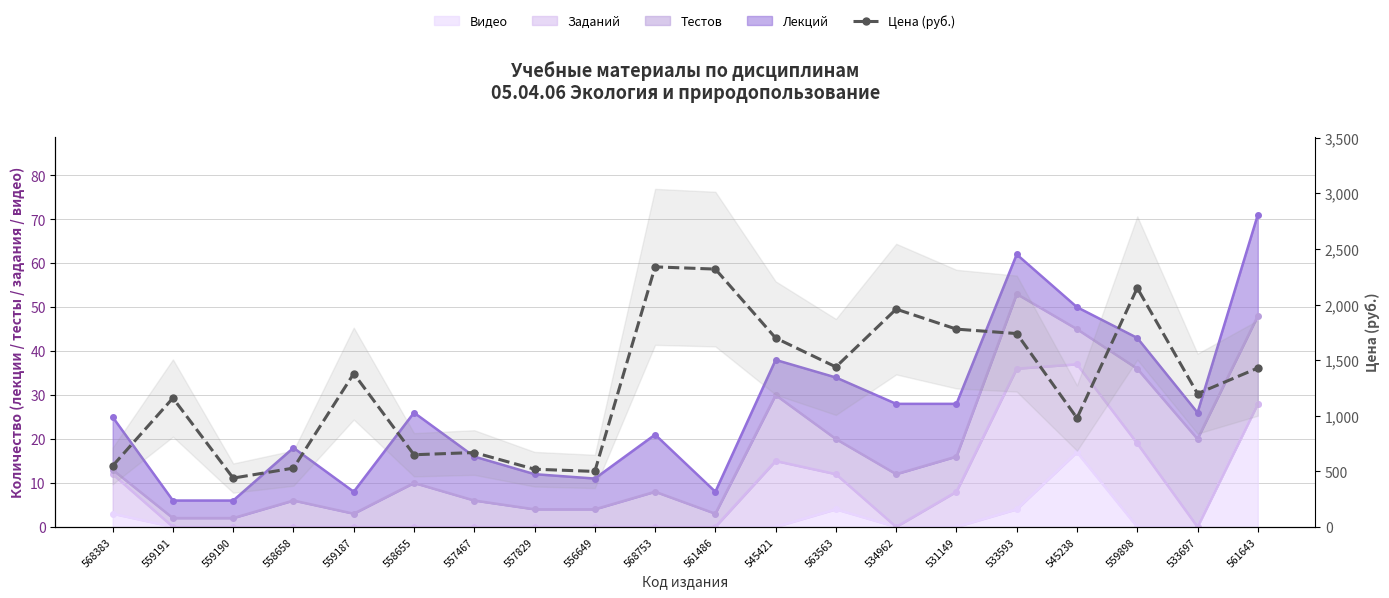

List the labels in order of value, largest first.

568753, 561486, 559898, 534962, 531149, 533593, 545421, 563563, 561643, 559187, 533697, 559191, 545238, 557467, 558655, 568383, 558658, 557829, 556649, 559190